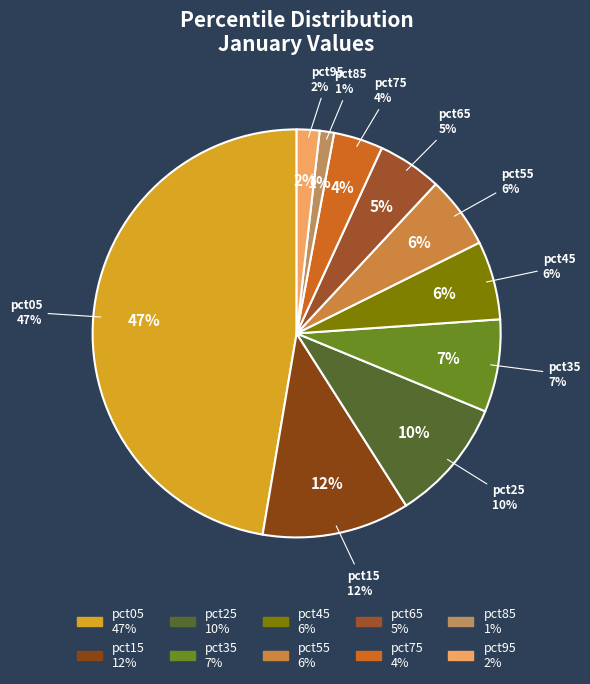

Rank the categories by value from highest to lowest.

pct05, pct15, pct25, pct35, pct45, pct55, pct65, pct75, pct95, pct85